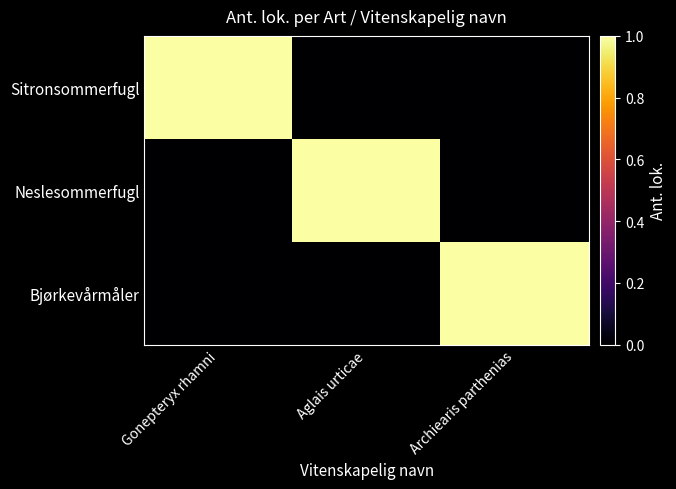

How many categories are shown in the chart?

3